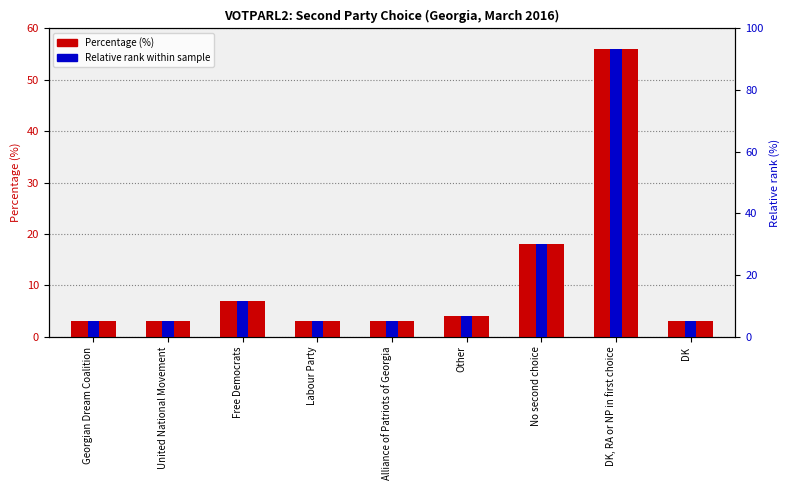

What is the average value of the Percentage (%) series?

11.1